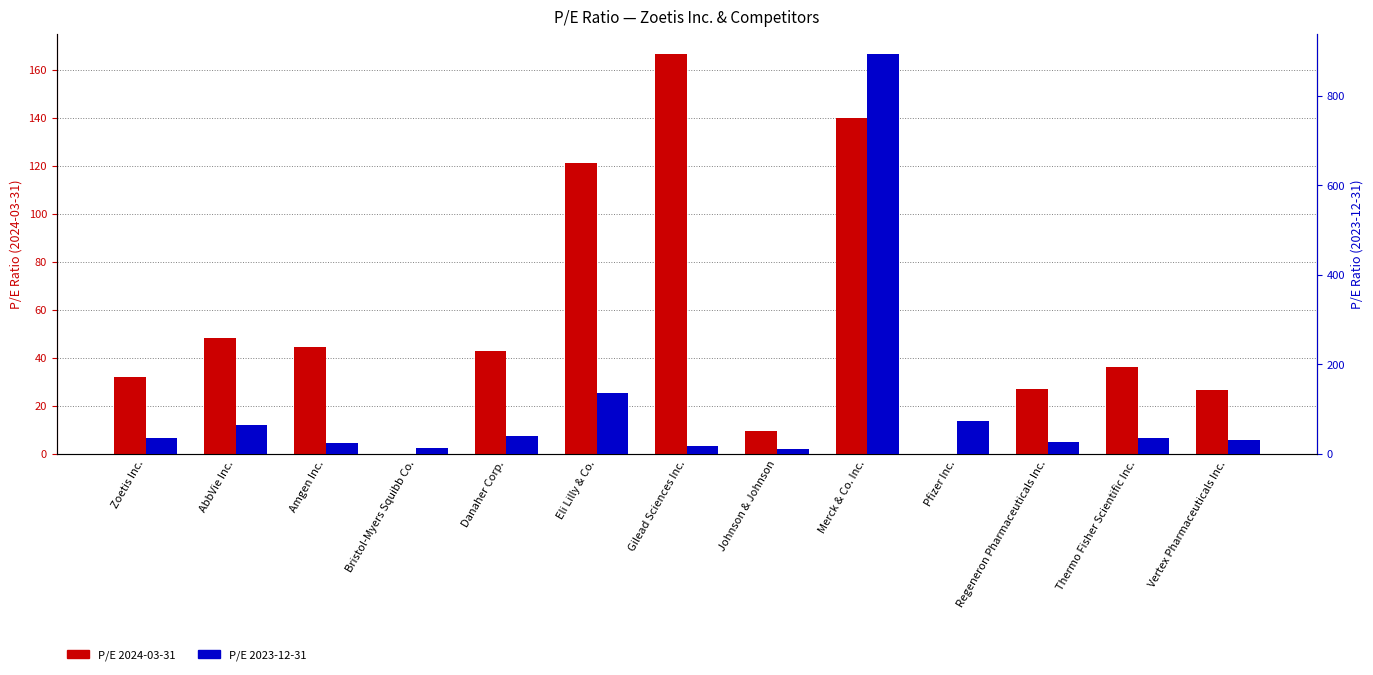

At which category is the sum across all series the highest?

Merck & Co. Inc.